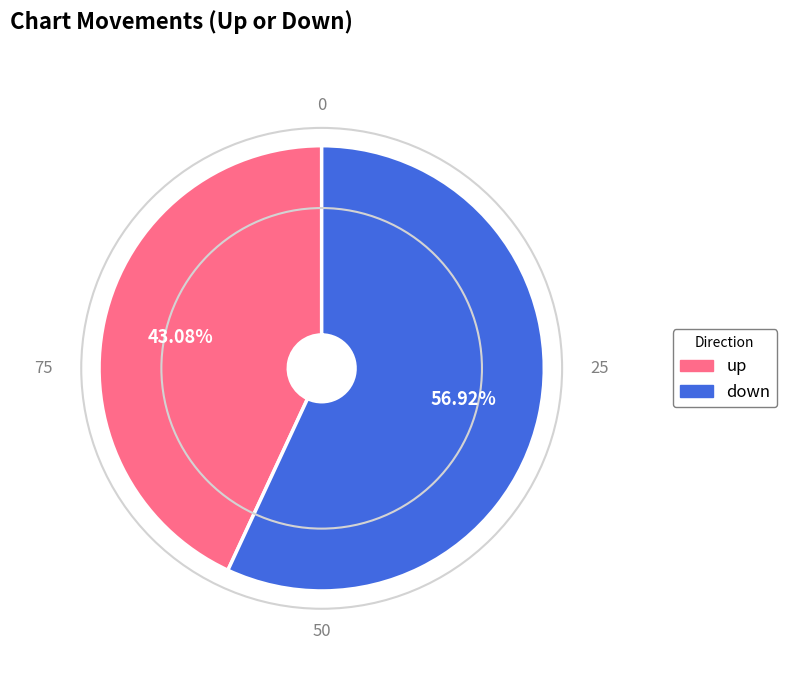

Is there any slice that represents more than half of the pie?

Yes